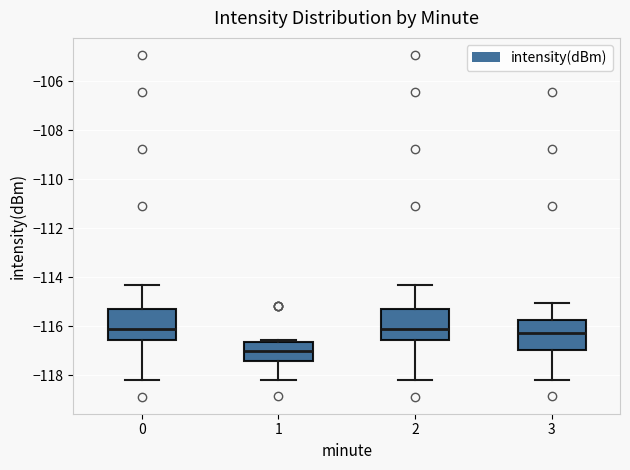

Where does the median line of the box at x = 2 sit on the y-axis? The values are not printed on the chart, so give them approximately, as read against the axis.

-116.0